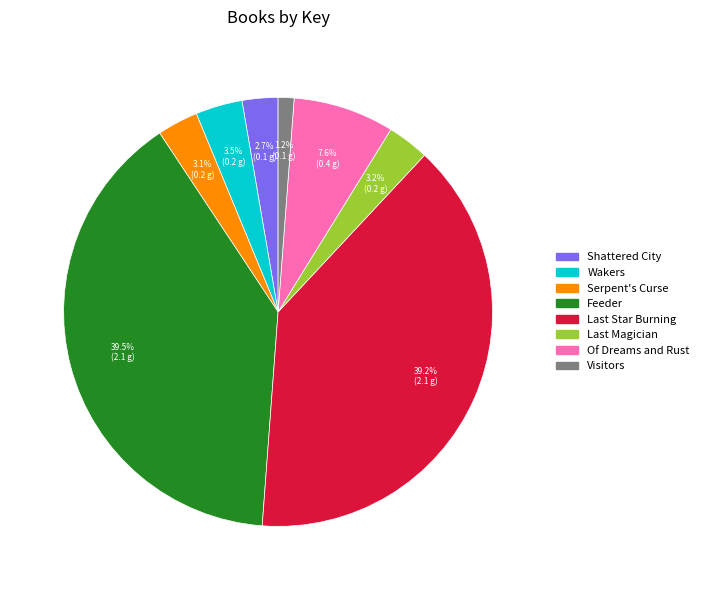

Count the number of slices in the pie.

8